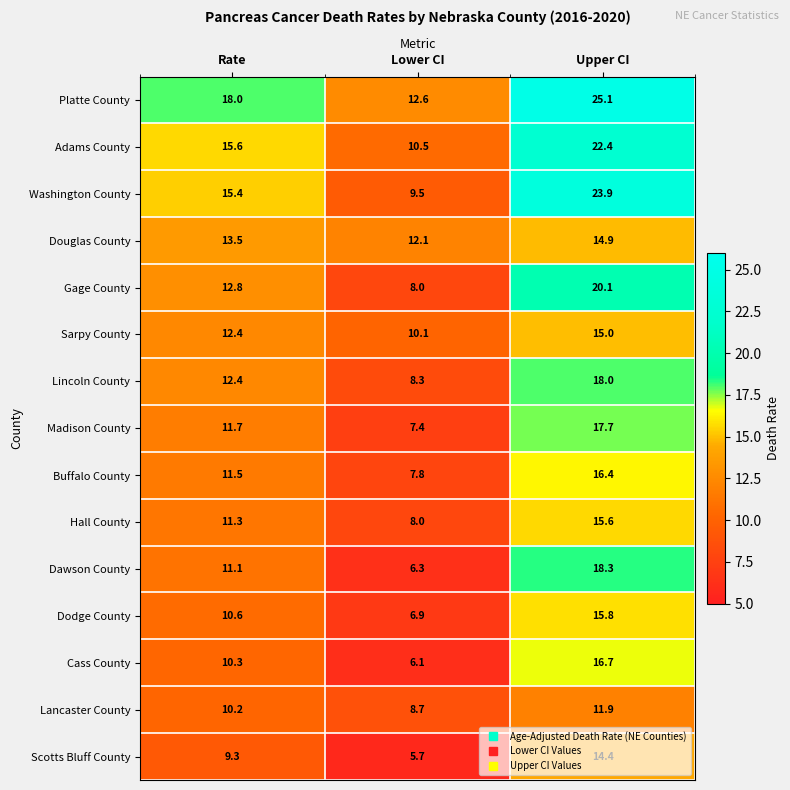

Is it true that Lancaster County equals 4.8 at Lower CI?

False